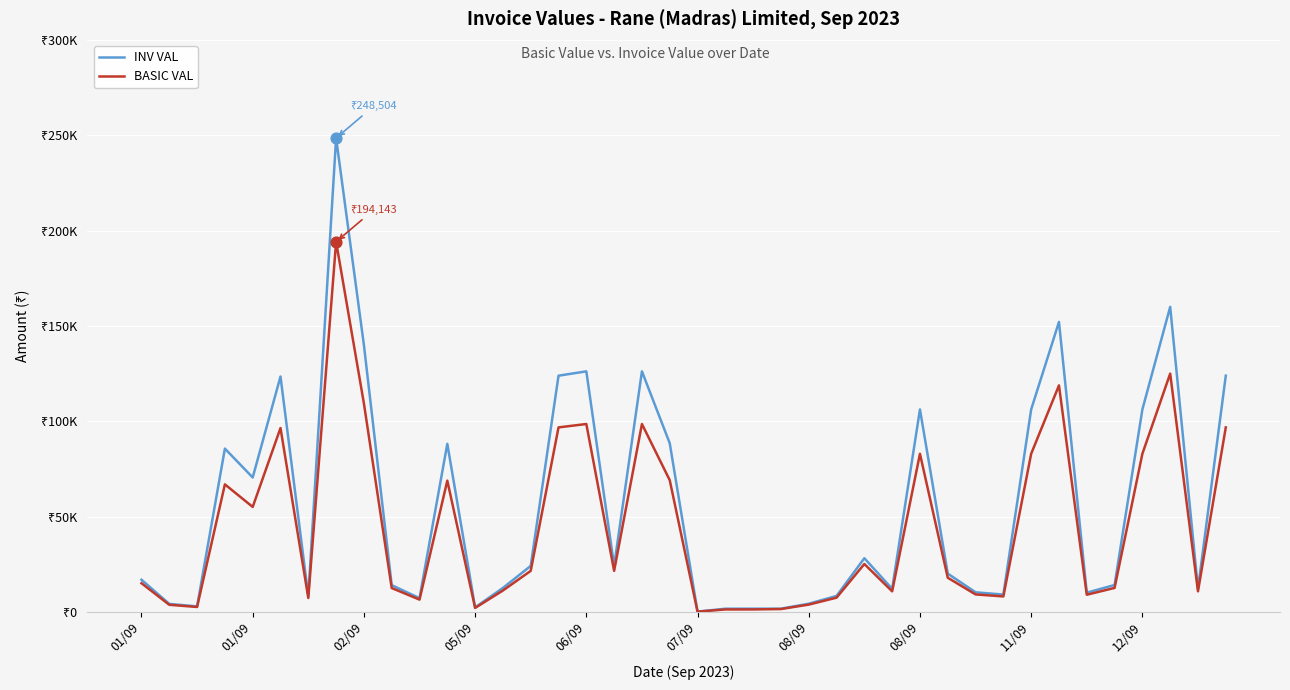

At how many categories does at least one series exceed 59455?

16